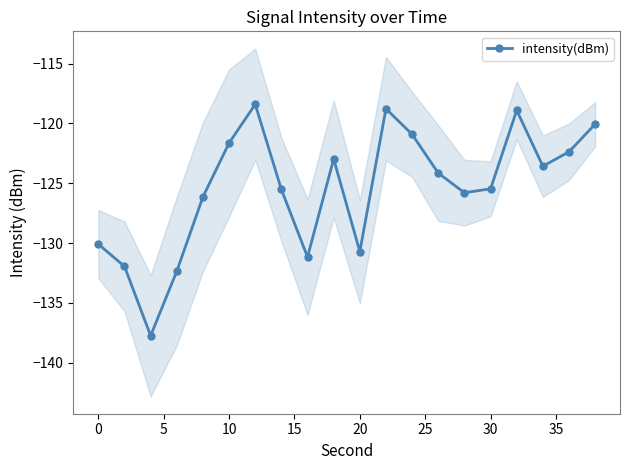

Does the chart display data point markers on the line(s)?

Yes